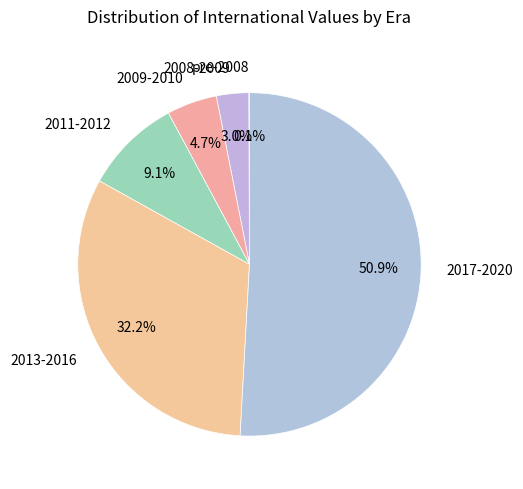

Which has a higher value, 2011-2012 or 2013-2016?

2013-2016